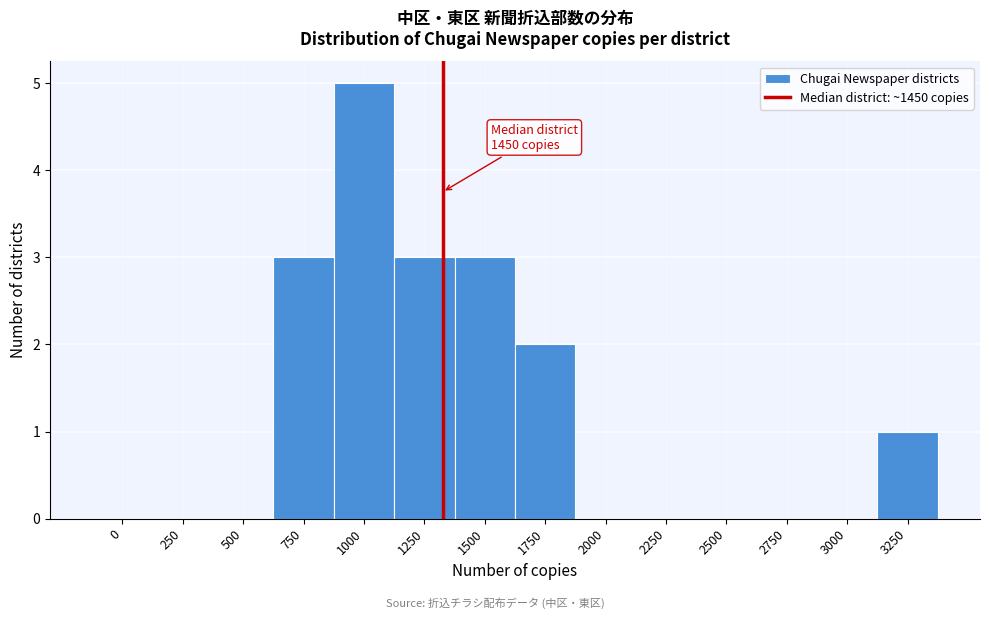

Reading left to right, extract all data points from this chart.

0=0	250=0	500=0	750=3	1000=5	1250=3	1500=3	1750=2	2000=0	2250=0	2500=0	2750=0	3000=0	3250=1